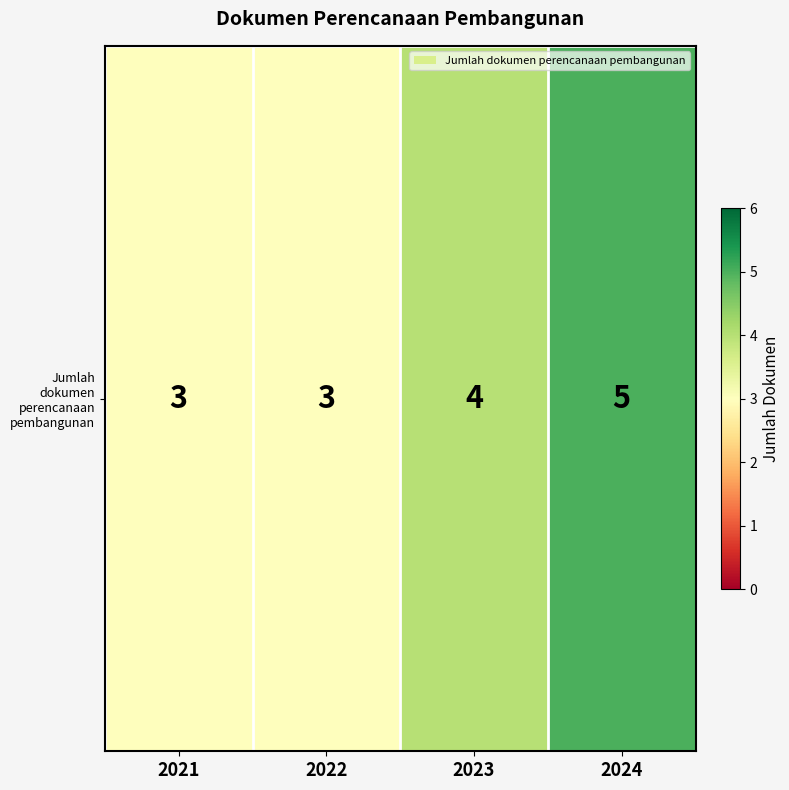

What is the smallest value displayed?

3